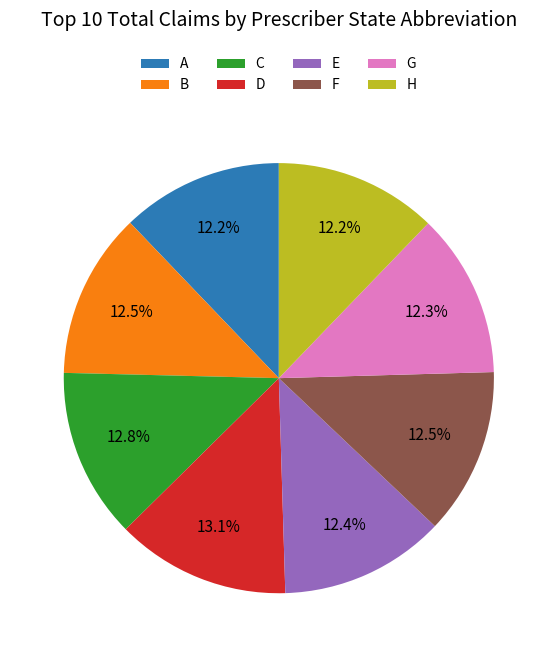

True or false: B accounts for 25% of the total.

False